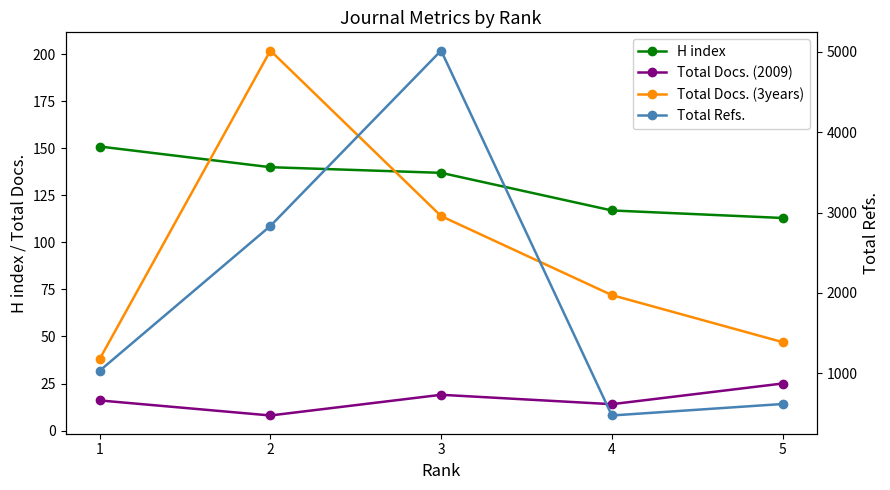

What is the total value across all series at 4?

676